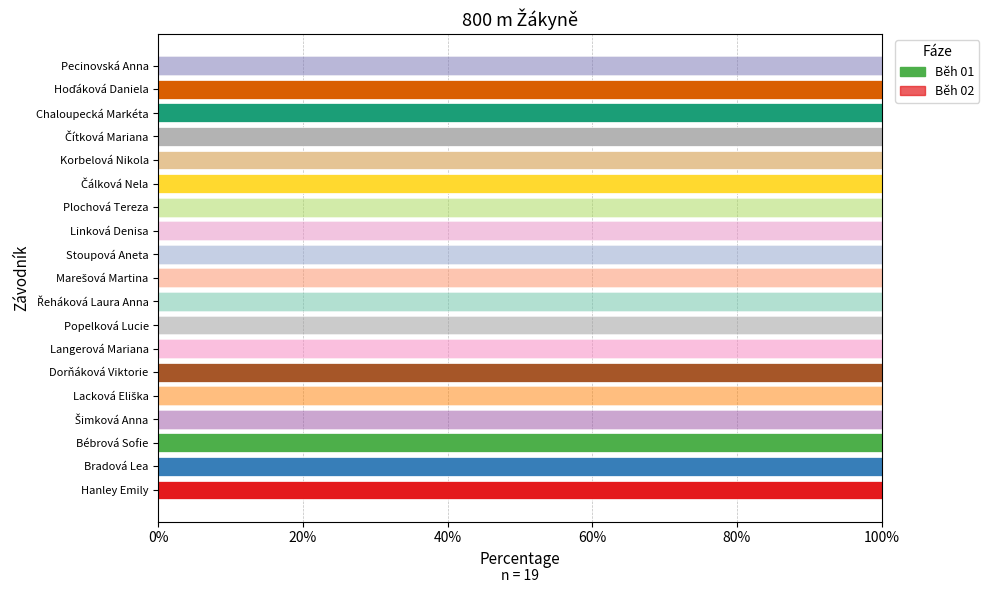

Which series has the largest total across all categories?

Běh 02